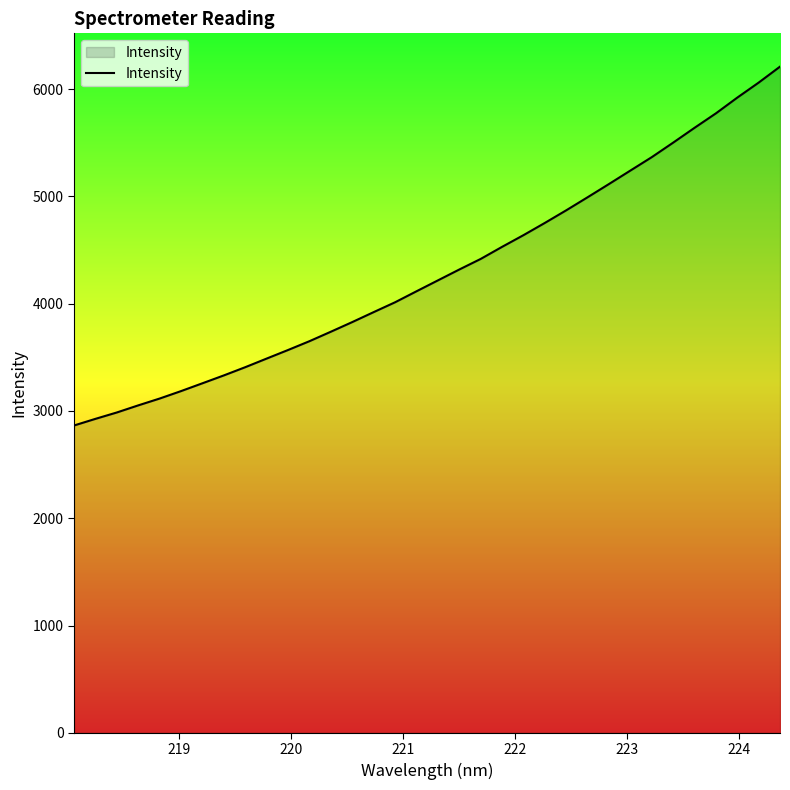

What is the difference between the maximum and minimum values?

3344.7